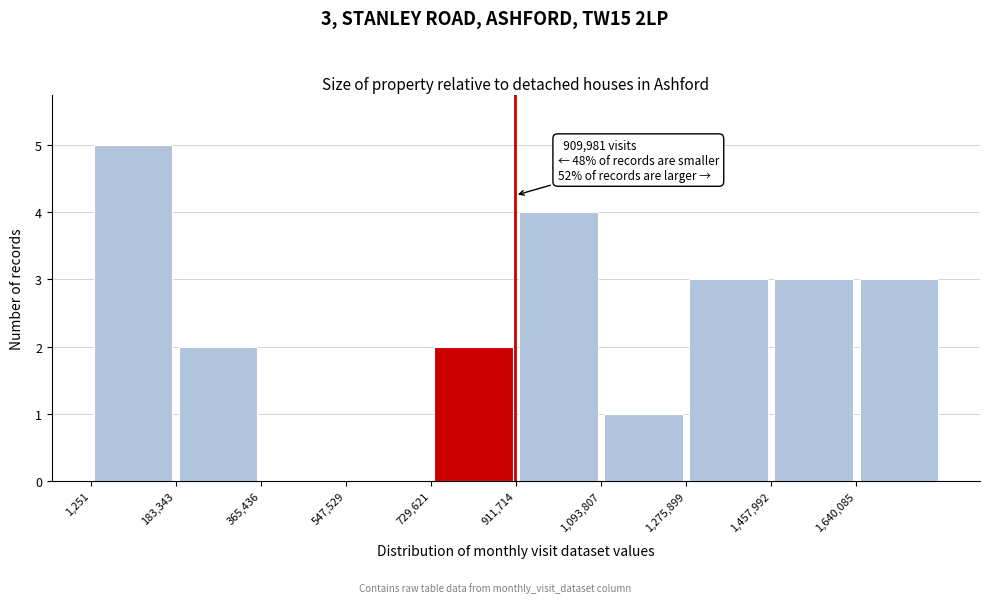

Which range on the x-axis has the tallest bar?

0 to 180000